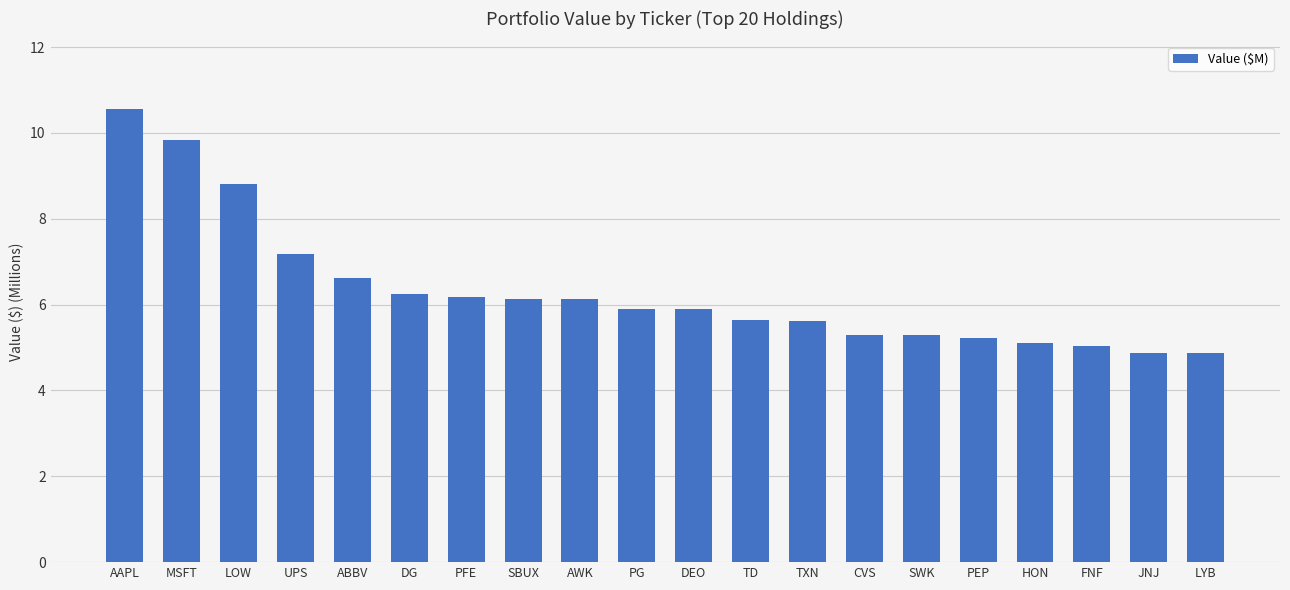

What is the ratio of the value at FNF to the value at DG?

0.8